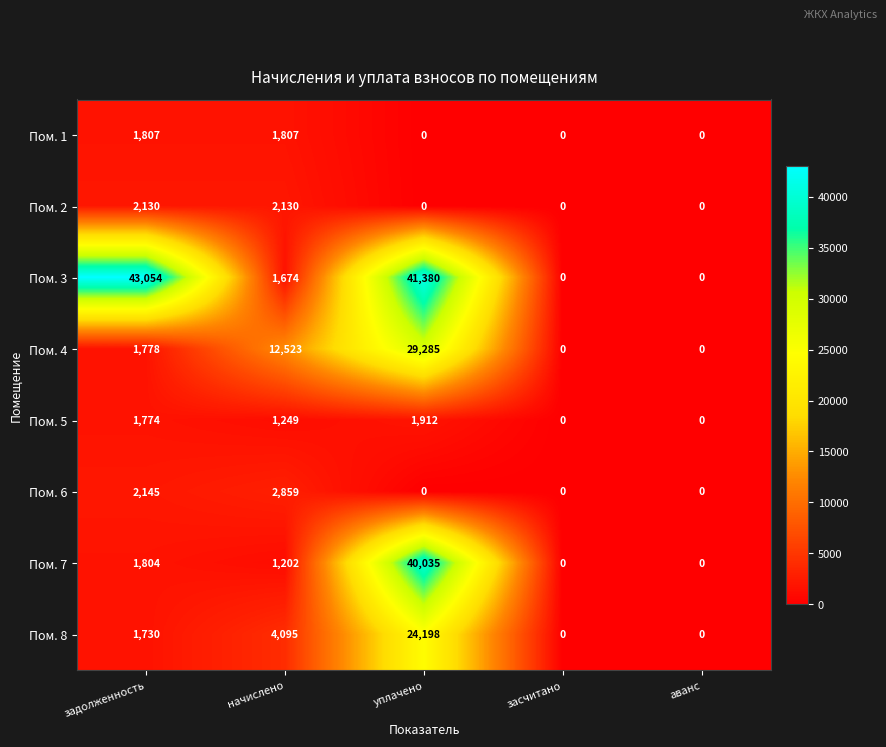

Which category has the highest value across all series?

задолженность